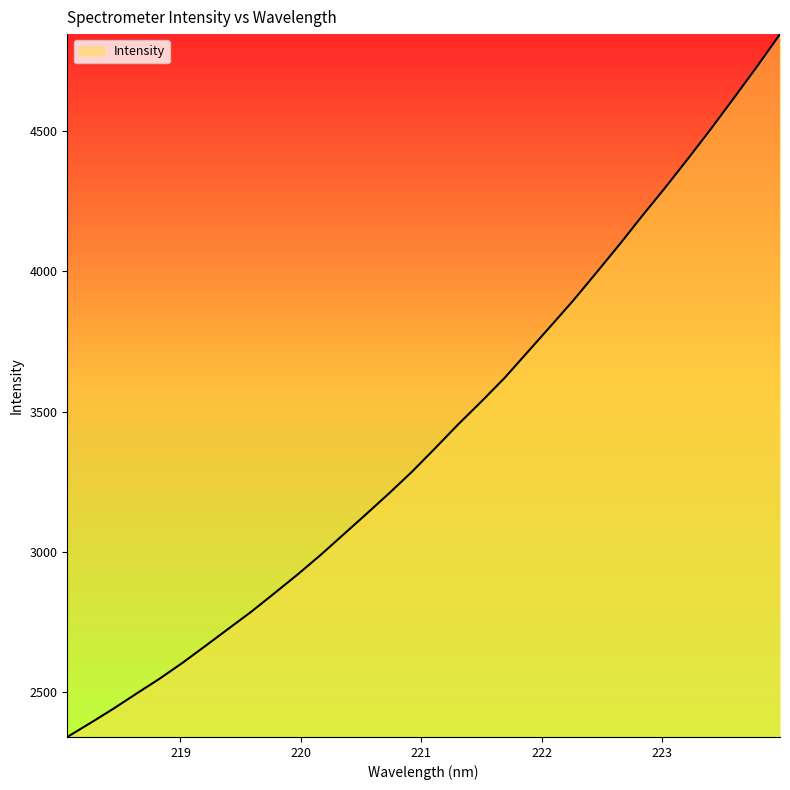

Reading left to right, extract all data points from this chart.

2339.1	2388.8	2439.7	2493.4	2546.4	2603.2	2663.7	2725.0	2786.1	2851.7	2918.1	2987.6	3061.0	3134.6	3209.2	3286.6	3369.8	3454.7	3535.4	3618.8	3710.8	3803.0	3896.0	3994.6	4094.4	4197.7	4298.4	4402.4	4508.9	4619.1	4730.5	4846.1